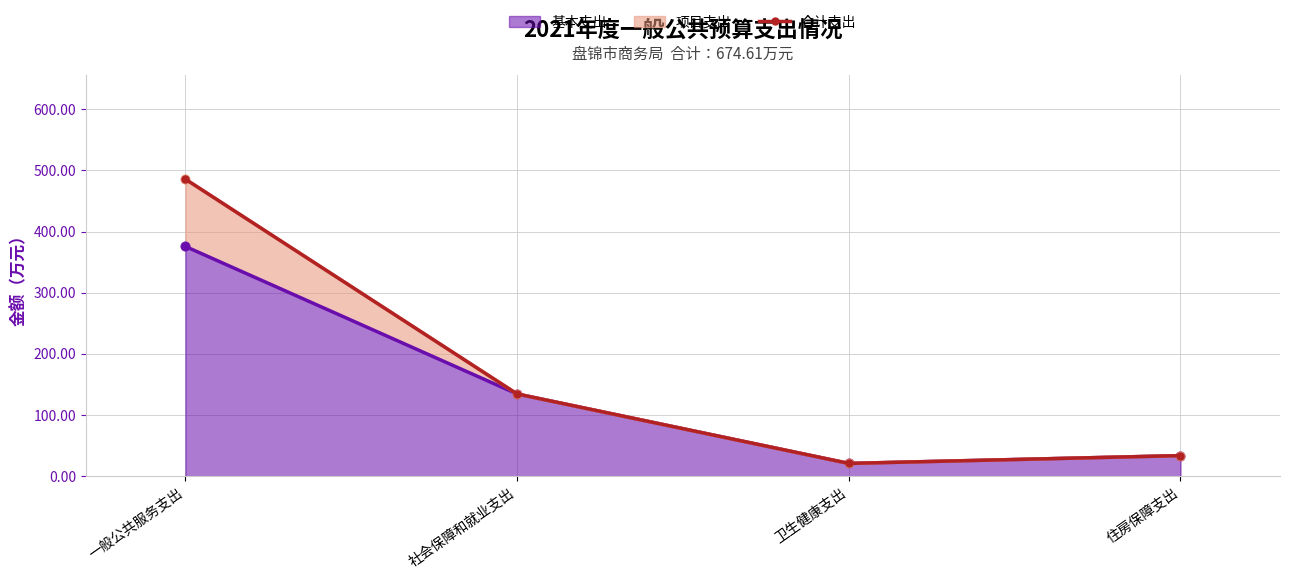

What is the ratio of the value at 一般公共服务支出 to the value at 社会保障和就业支出?

3.6